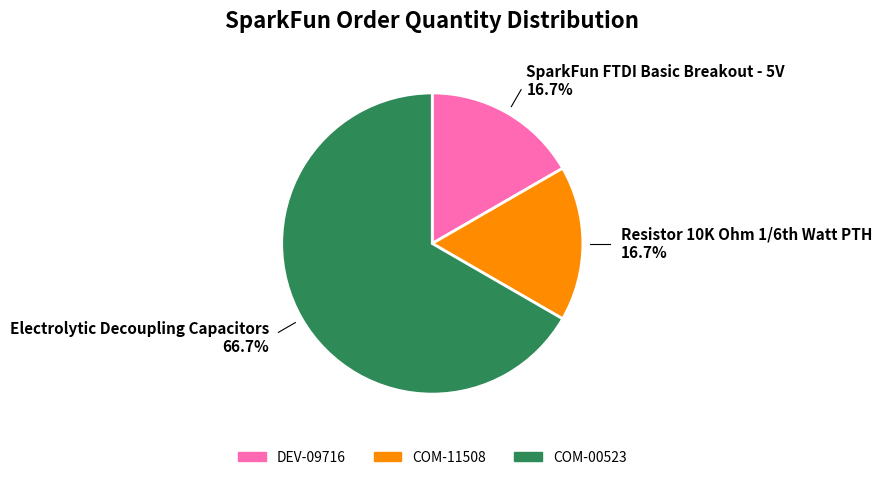

To the nearest percent, what is the average slice percentage?

33%